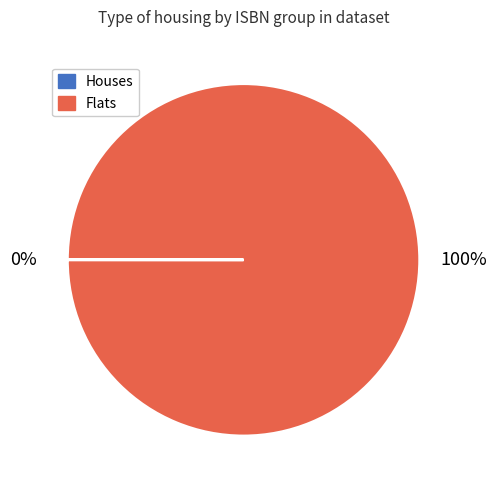

Is there any slice that represents more than half of the pie?

Yes